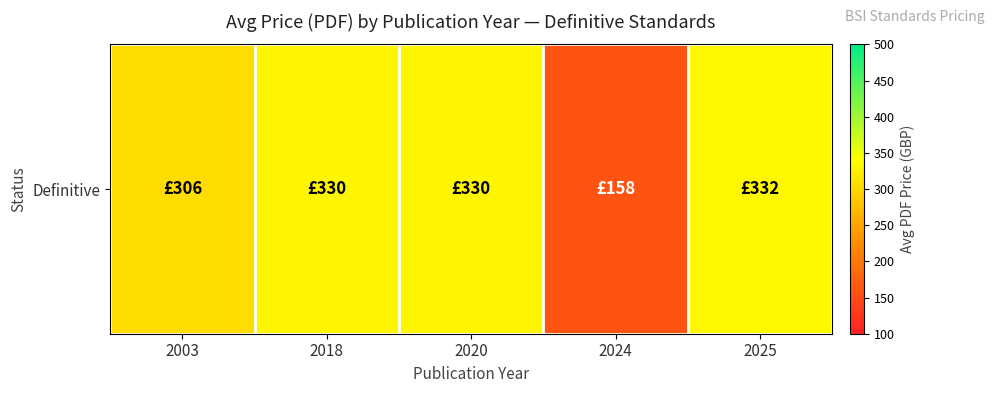

What is the sum of all values?

1456.4